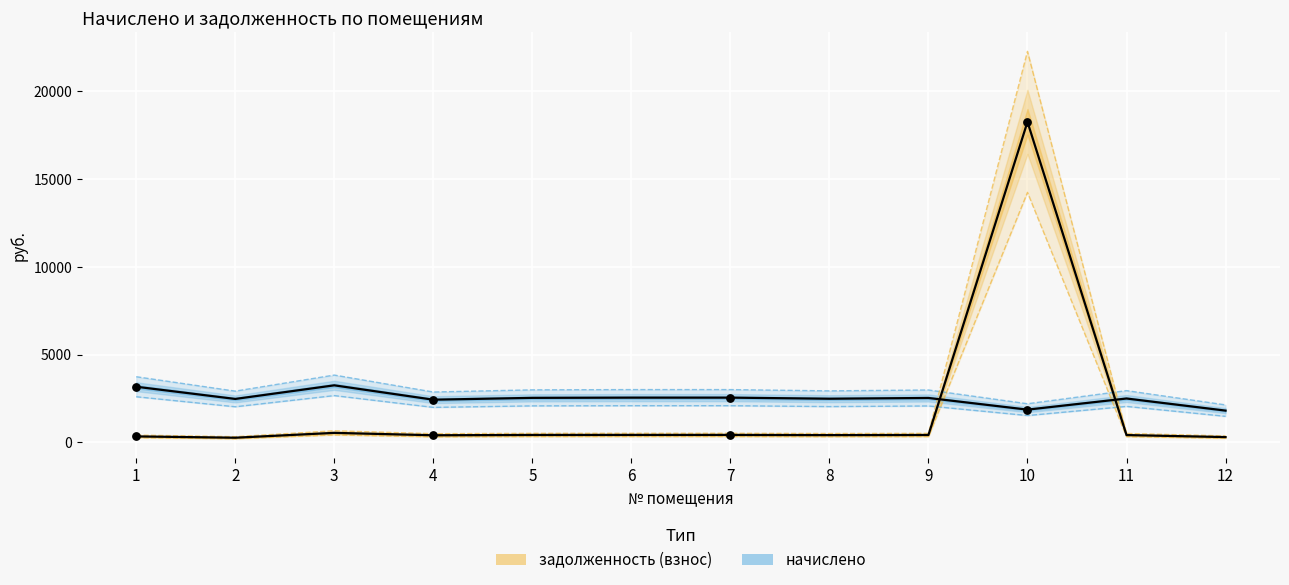

Which series contains the highest Y value?

задолженность (взнос)